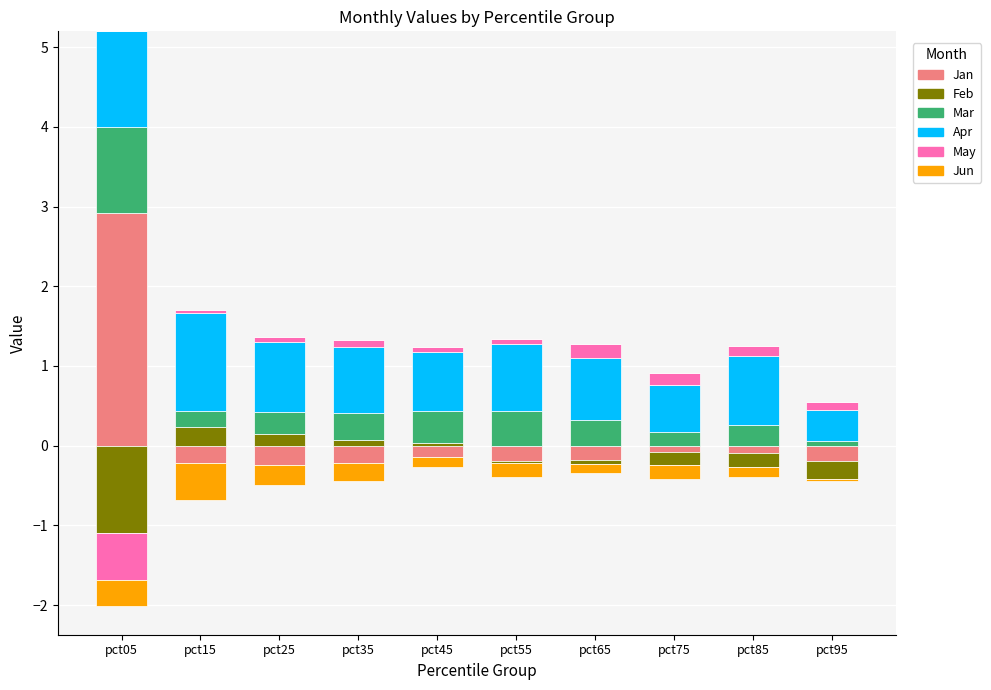

Is it true that Feb equals -0.1 at pct65?

False